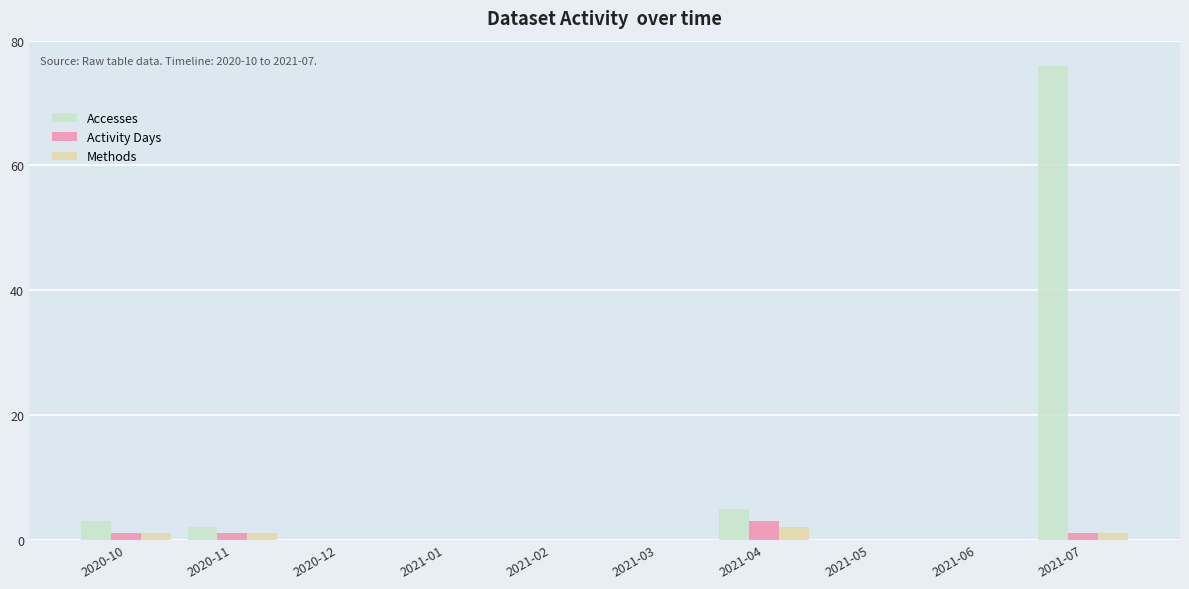

Which series has the widest spread of values?

Accesses